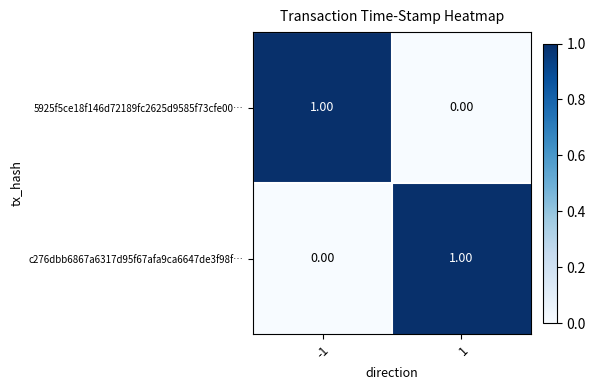

Is the value of c276dbb6867a6317d95f67afa9ca6647de3f98f… at 1 greater than the value of 5925f5ce18f146d72189fc2625d9585f73cfe00… at 1?

Yes